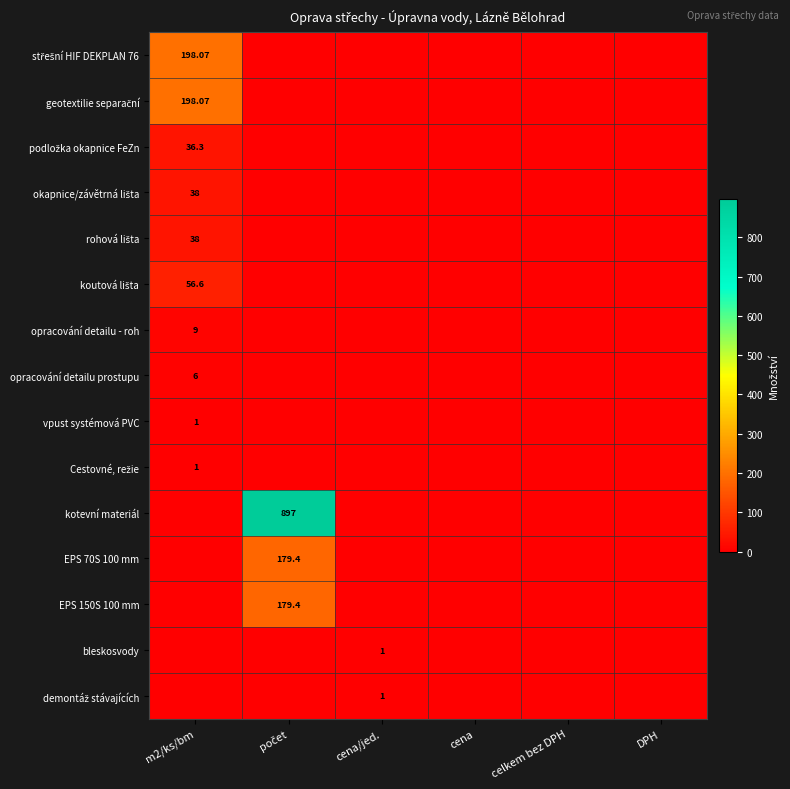

Is it true that geotextilie separační equals -119.6 at počet?

False